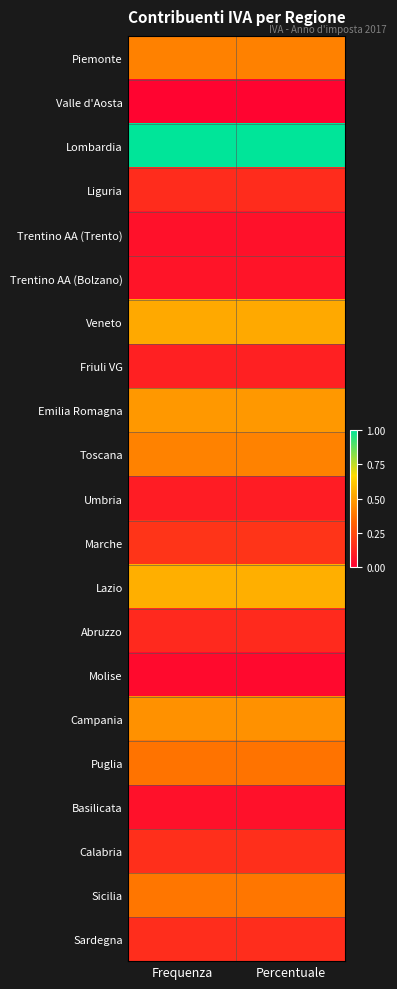

Reading left to right, list all the values displayed in this chart.

Piemonte: Frequenza=0.4	Percentuale=0.4
Valle d'Aosta: Frequenza=0.0	Percentuale=0.0
Lombardia: Frequenza=1.0	Percentuale=1.0
Liguria: Frequenza=0.1	Percentuale=0.1
Trentino AA (Trento): Frequenza=0.1	Percentuale=0.1
Trentino AA (Bolzano): Frequenza=0.1	Percentuale=0.1
Veneto: Frequenza=0.5	Percentuale=0.5
Friuli VG: Frequenza=0.1	Percentuale=0.1
Emilia Romagna: Frequenza=0.5	Percentuale=0.5
Toscana: Frequenza=0.4	Percentuale=0.4
Umbria: Frequenza=0.1	Percentuale=0.1
Marche: Frequenza=0.2	Percentuale=0.2
Lazio: Frequenza=0.5	Percentuale=0.5
Abruzzo: Frequenza=0.1	Percentuale=0.1
Molise: Frequenza=0.0	Percentuale=0.0
Campania: Frequenza=0.5	Percentuale=0.5
Puglia: Frequenza=0.4	Percentuale=0.4
Basilicata: Frequenza=0.1	Percentuale=0.1
Calabria: Frequenza=0.2	Percentuale=0.2
Sicilia: Frequenza=0.4	Percentuale=0.4
Sardegna: Frequenza=0.1	Percentuale=0.1